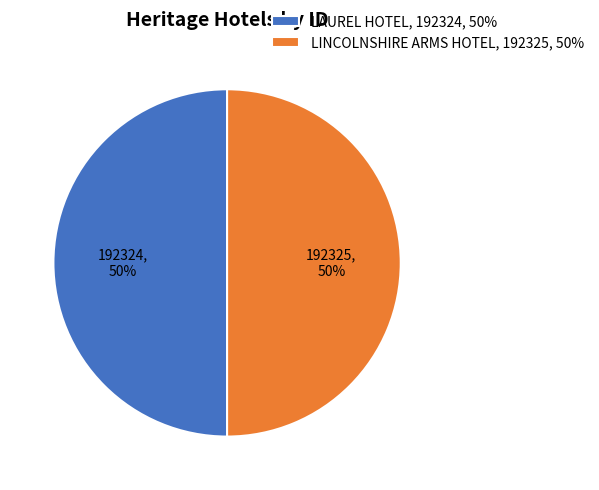

To the nearest percent, what portion does LINCOLNSHIRE ARMS HOTEL represent?

50%